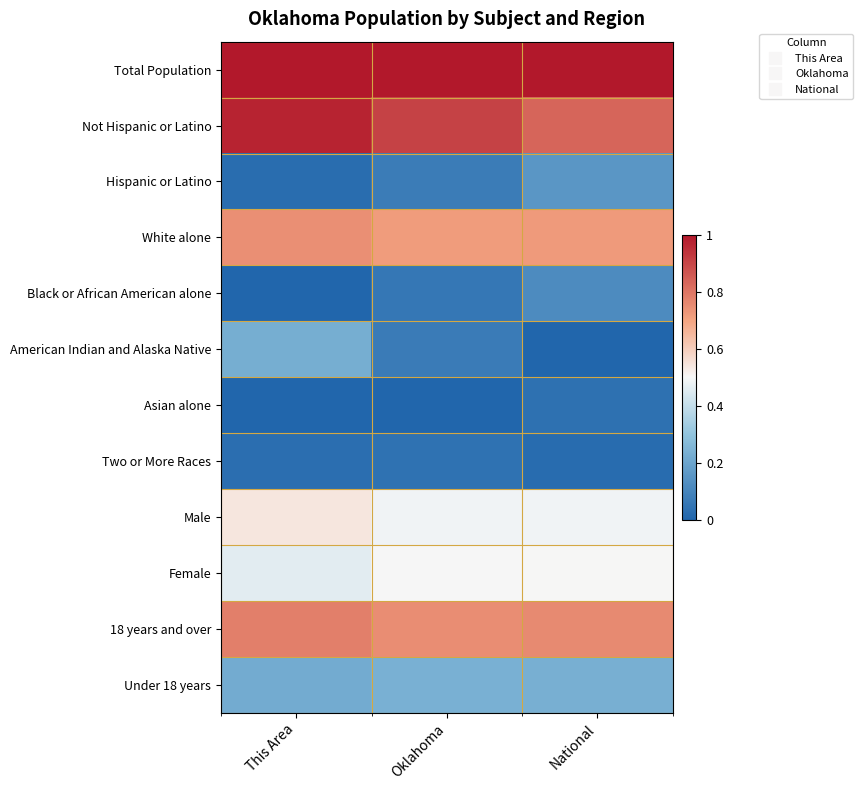

How many distinct data groups are displayed?

12